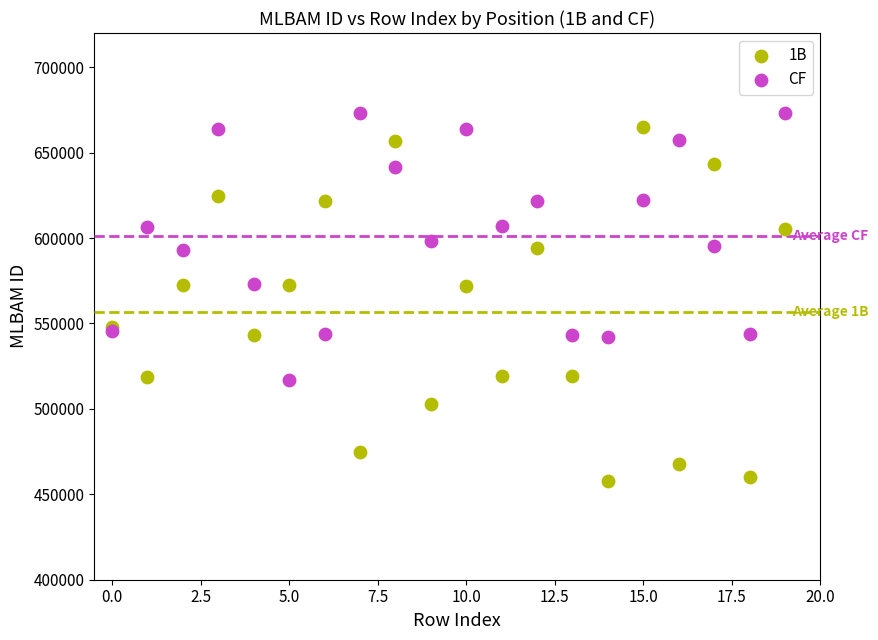

Which series has the largest Y range (max minus min)?

1B